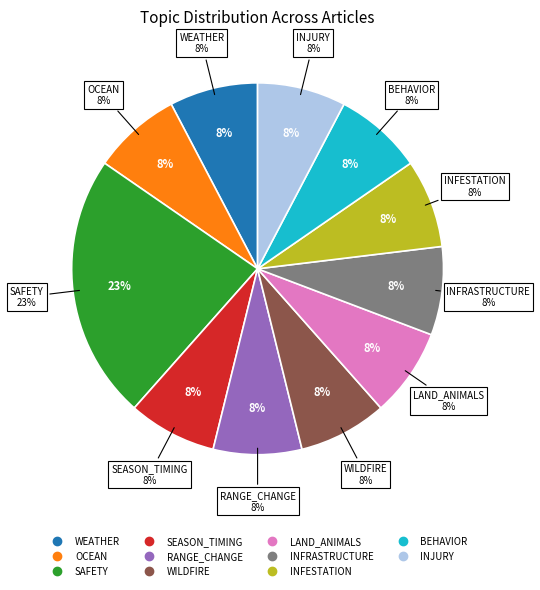

Is there a majority slice in this chart?

No